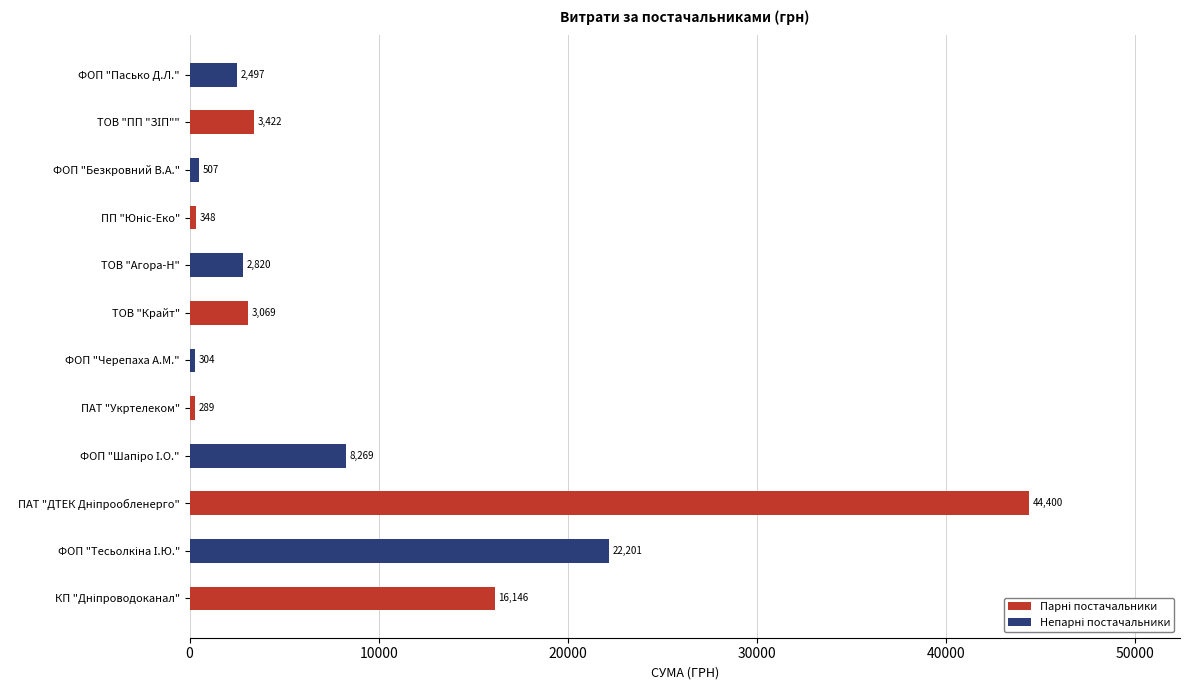

How many bars are there in total?

12